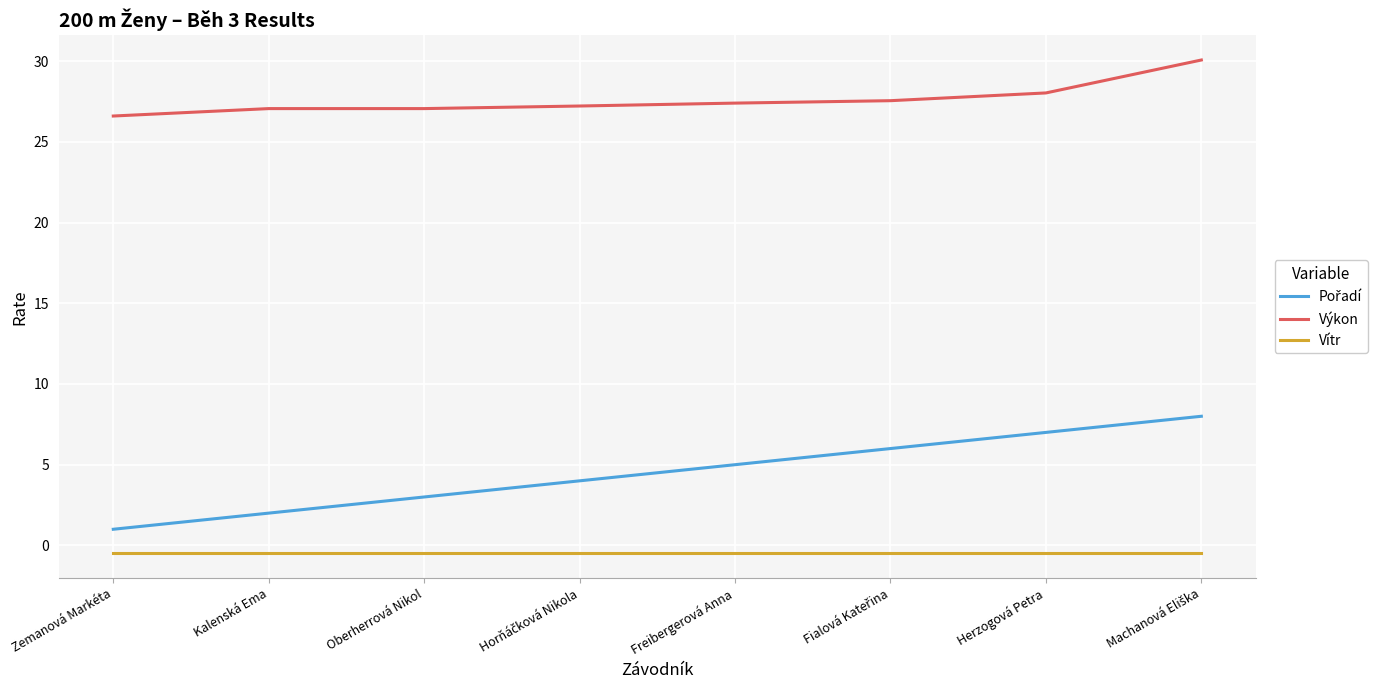

What is the maximum value shown in the chart?

30.1